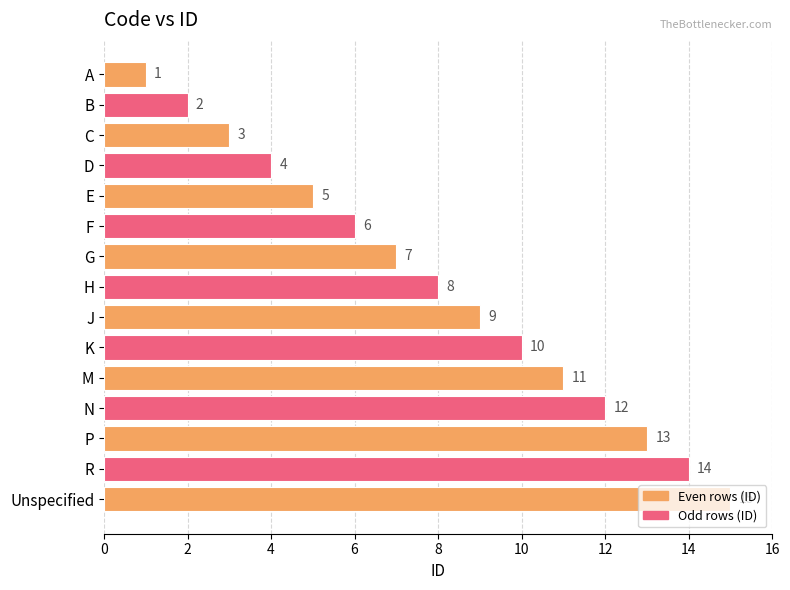

Rank the categories by value from highest to lowest.

Unspecified, R, P, N, M, K, J, H, G, F, E, D, C, B, A